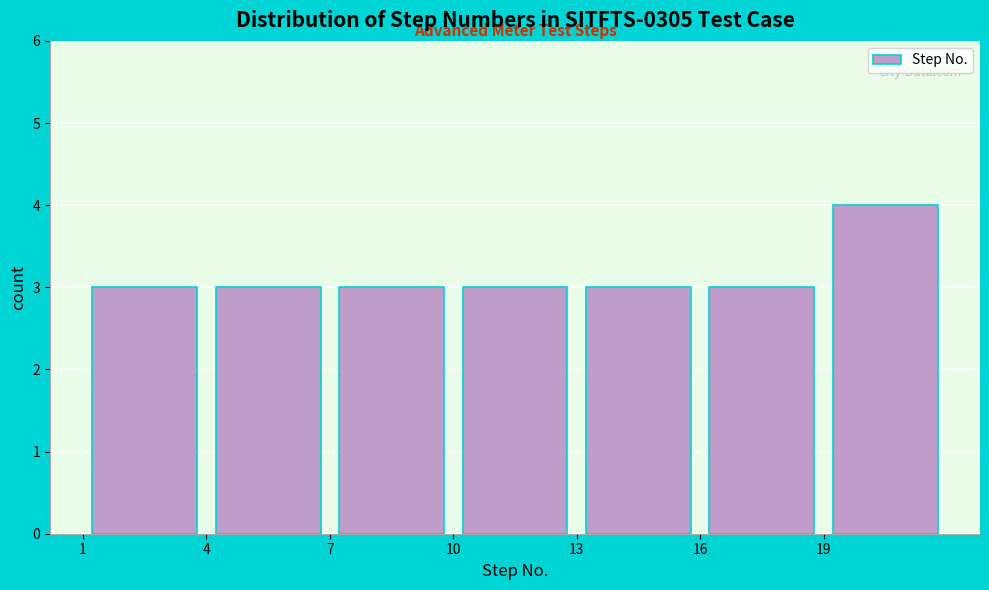

Reading left to right, list every bar in this chart as the range it spans on the x-axis followed by its height. The values are not printed on the chart, so give them approximately, as read against the axis.

1 to 4: 3
4 to 7: 3
7 to 10: 3
10 to 13: 3
13 to 16: 3
16 to 19: 3
19 to 22: 4